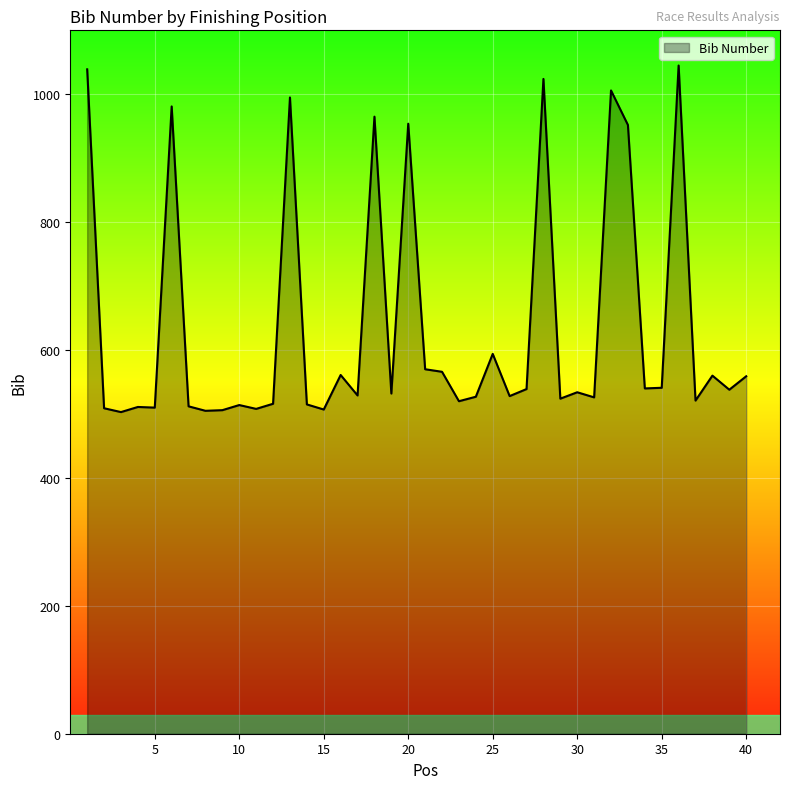

How many distinct data groups are displayed?

1